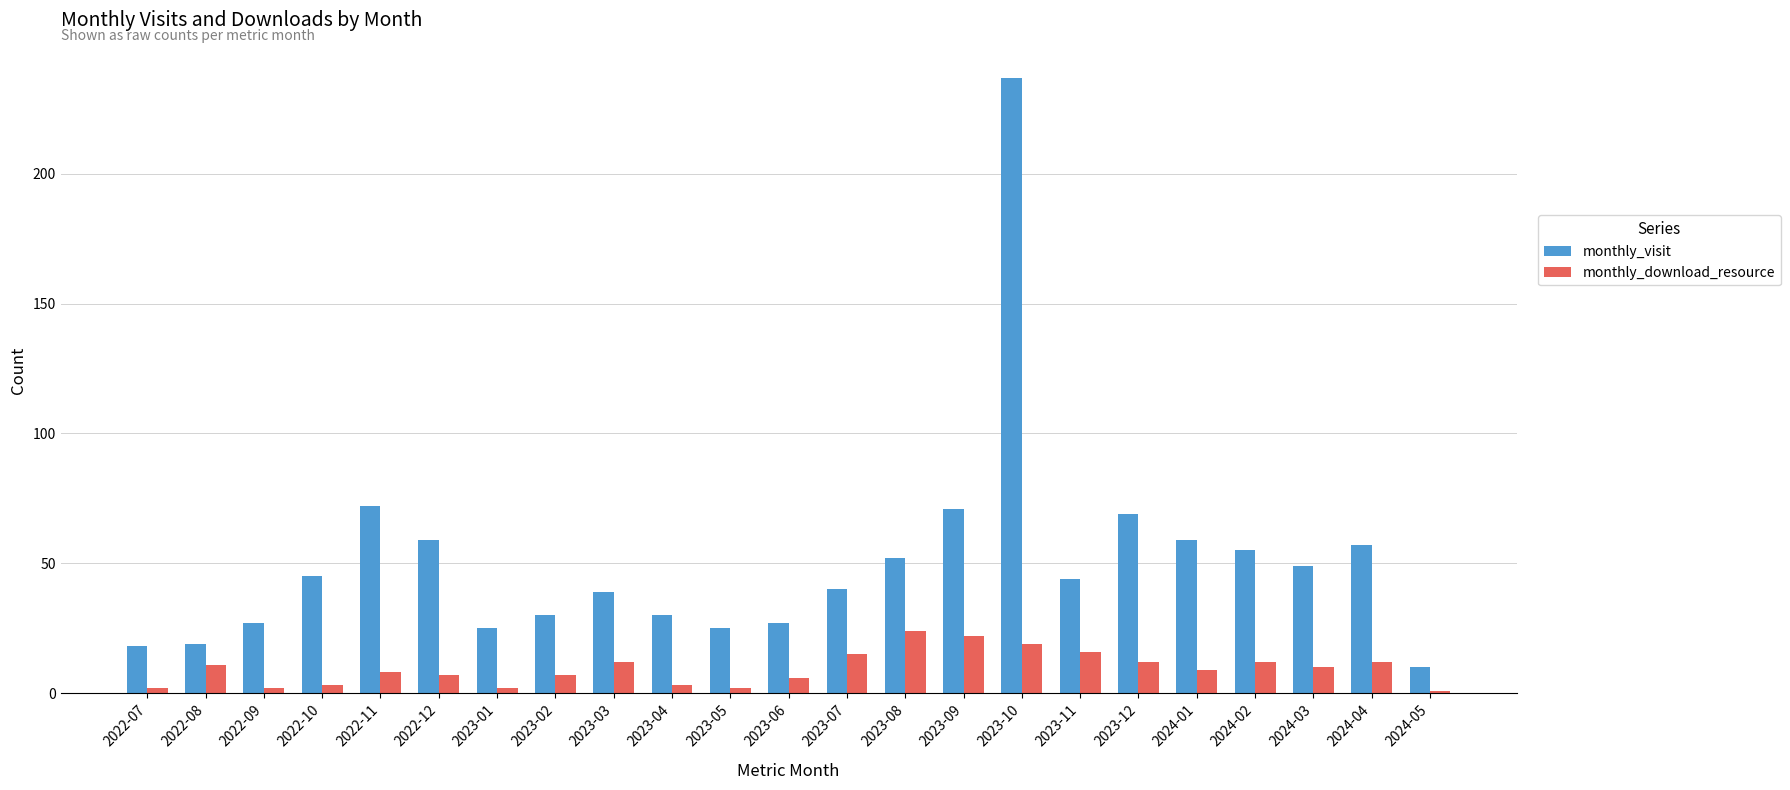

Are the bars horizontal?

No